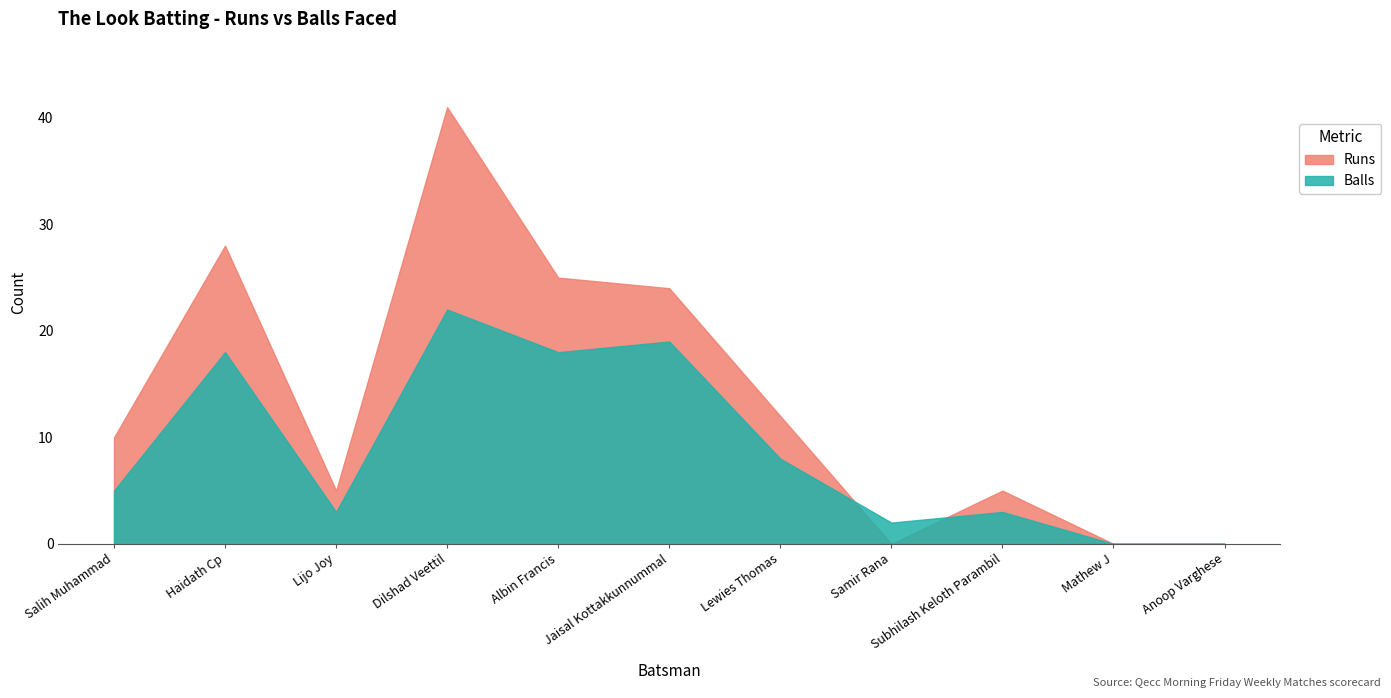

Where is the first local minimum for Runs?

Lijo Joy